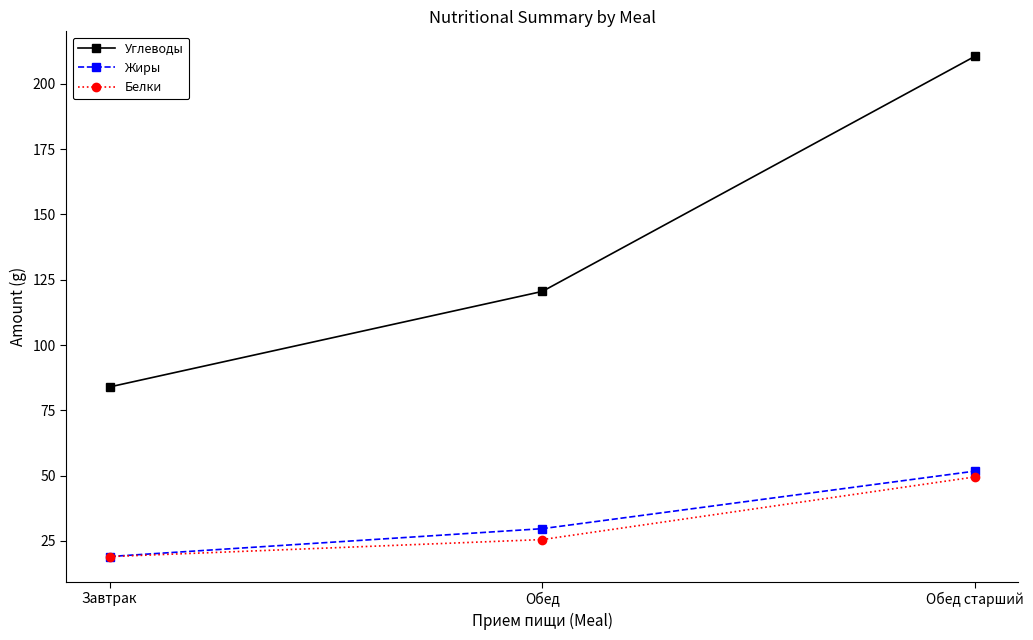

Rank the series by their maximum value, from highest to lowest.

Углеводы, Жиры, Белки